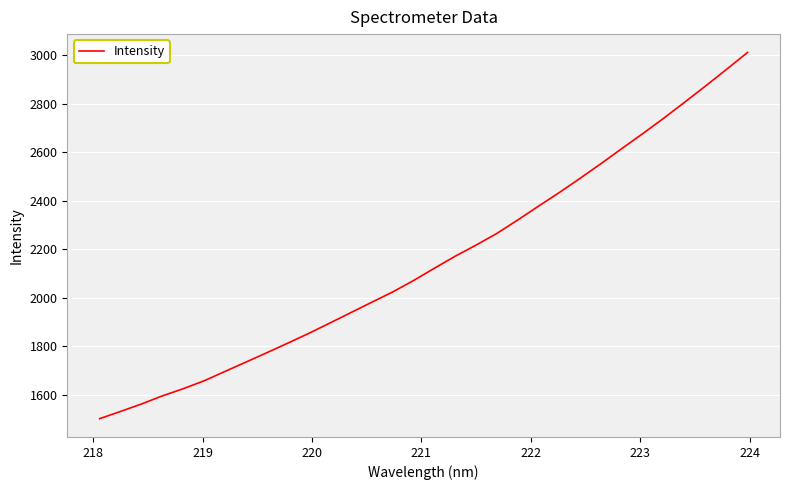

What is the maximum value shown in the chart?

3010.8